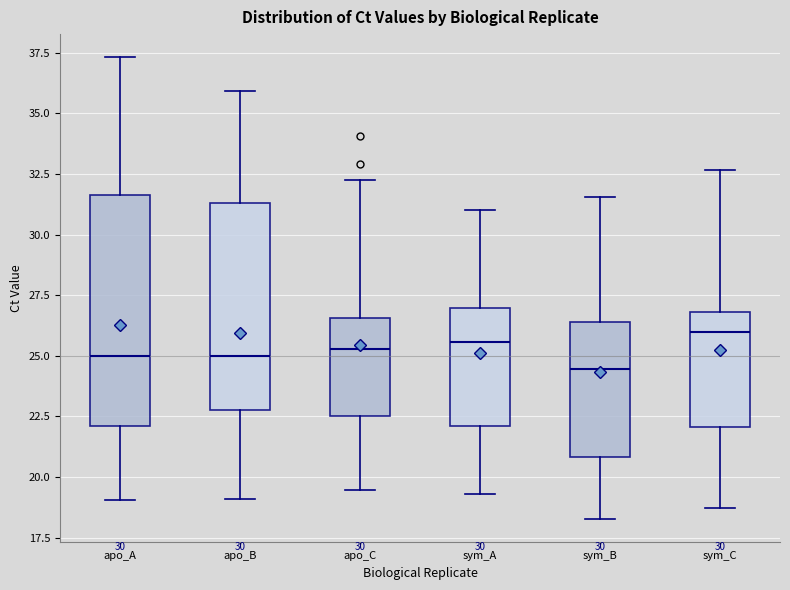

Reading left to right, read every box against the y-axis: the position of its median line, the range the box covers, and the ends of its whiskers. The values are not printed on the chart, so give them approximately, as read against the axis.

apo_A: median 25.0, box 22.0 to 31.5, whiskers 19.0 to 37.5
apo_B: median 25.0, box 23.0 to 31.5, whiskers 19.0 to 36.0
apo_C: median 25.5, box 22.5 to 26.5, whiskers 19.5 to 32.5
sym_A: median 25.5, box 22.0 to 27.0, whiskers 19.5 to 31.0
sym_B: median 24.5, box 21.0 to 26.5, whiskers 18.5 to 31.5
sym_C: median 26.0, box 22.0 to 27.0, whiskers 18.5 to 32.5